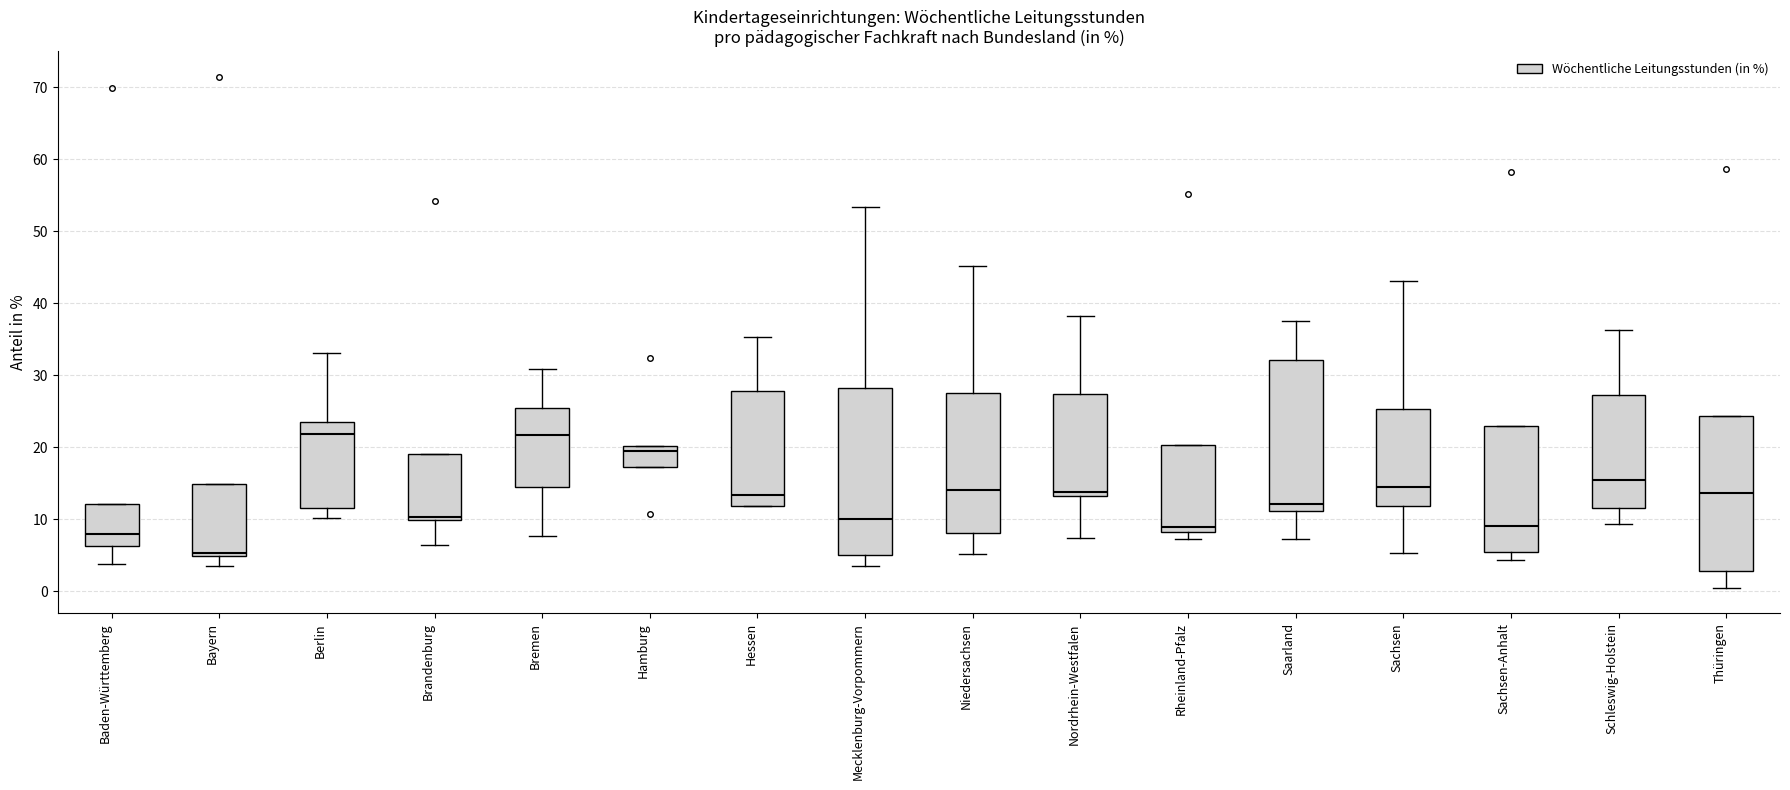

Reading left to right, transcribe this box plot: for each box, give where its median line is, the range the box spans, and where its two whiskers end, as read against the y-axis. The values are not printed on the chart, so give them approximately, as read against the axis.

Baden-Württemberg: median 8, box 6 to 12, whiskers 4 to 12
Bayern: median 5 (just above the box's lower edge), box 5 to 15, whiskers 3 to 15
Berlin: median 22, box 12 to 23, whiskers 10 to 33
Brandenburg: median 10 (just above the box's lower edge), box 10 to 19, whiskers 6 to 19
Bremen: median 22, box 15 to 25, whiskers 8 to 31
Hamburg: median 20 (just below the box's upper edge), box 17 to 20, whiskers 17 to 20
Hessen: median 13, box 12 to 28, whiskers 12 to 35
Mecklenburg-Vorpommern: median 10, box 5 to 28, whiskers 4 to 53
Niedersachsen: median 14, box 8 to 28, whiskers 5 to 45
Nordrhein-Westfalen: median 14, box 13 to 27, whiskers 7 to 38
Rheinland-Pfalz: median 9, box 8 to 20, whiskers 7 to 20
Saarland: median 12, box 11 to 32, whiskers 7 to 38
Sachsen: median 15, box 12 to 25, whiskers 5 to 43
Sachsen-Anhalt: median 9, box 5 to 23, whiskers 4 to 23
Schleswig-Holstein: median 15, box 12 to 27, whiskers 9 to 36
Thüringen: median 14, box 3 to 24, whiskers 0 to 24